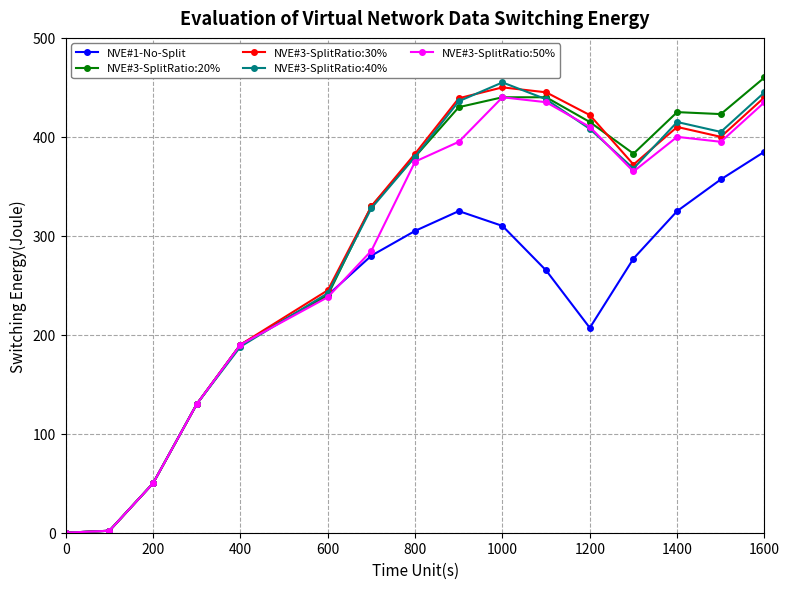

True or false: NVE#3-SplitRatio:30% has more than 0 interior local peaks.

True